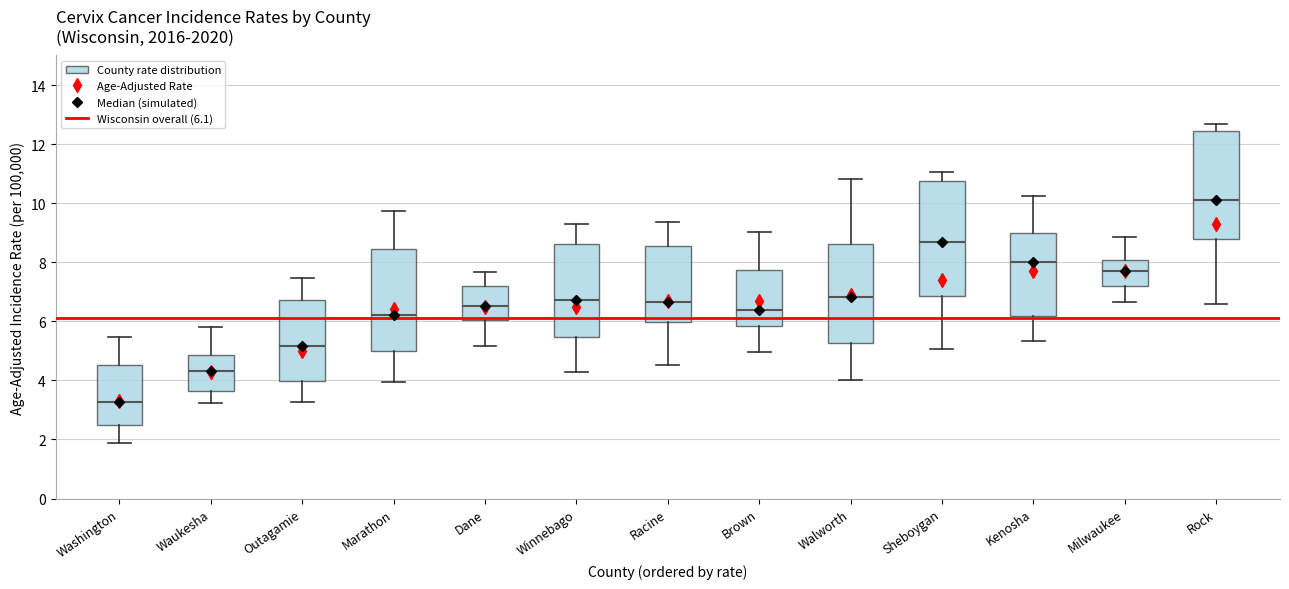

Reading left to right, transcribe this box plot: for each box, give where its median line is, the range the box spans, and where its two whiskers end, as read against the y-axis. The values are not printed on the chart, so give them approximately, as read against the axis.

Washington: median 3.2, box 2.4 to 4.6, whiskers 1.8 to 5.4
Waukesha: median 4.4, box 3.6 to 4.8, whiskers 3.2 to 5.8
Outagamie: median 5.2, box 4.0 to 6.8, whiskers 3.2 to 7.4
Marathon: median 6.2, box 5.0 to 8.4, whiskers 4.0 to 9.8
Dane: median 6.6, box 6.0 to 7.2, whiskers 5.2 to 7.6
Winnebago: median 6.8, box 5.4 to 8.6, whiskers 4.2 to 9.4
Racine: median 6.6, box 6.0 to 8.6, whiskers 4.6 to 9.4
Brown: median 6.4, box 5.8 to 7.8, whiskers 5.0 to 9.0
Walworth: median 6.8, box 5.2 to 8.6, whiskers 4.0 to 10.8
Sheboygan: median 8.6, box 6.8 to 10.8, whiskers 5.0 to 11.0
Kenosha: median 8.0, box 6.2 to 9.0, whiskers 5.4 to 10.2
Milwaukee: median 7.8, box 7.2 to 8.0, whiskers 6.6 to 8.8
Rock: median 10.2, box 8.8 to 12.4, whiskers 6.6 to 12.6